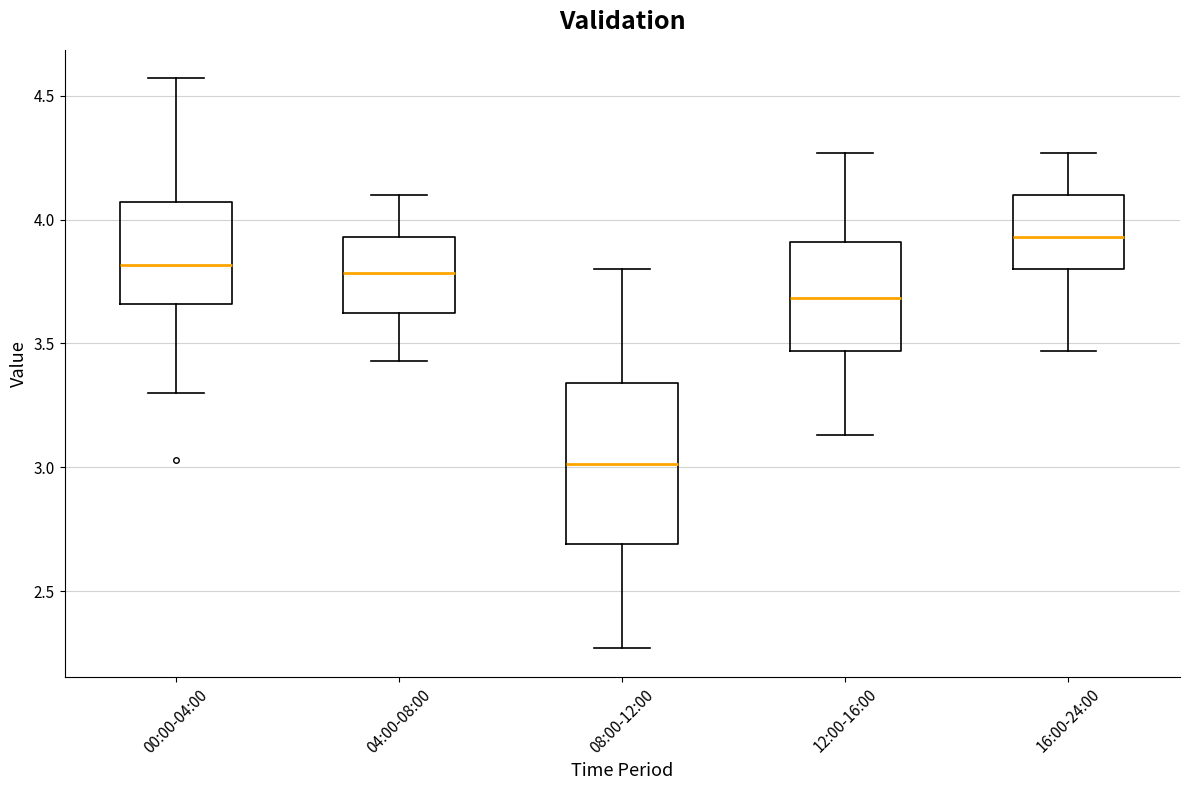

Which box has the highest median line?

16:00-24:00